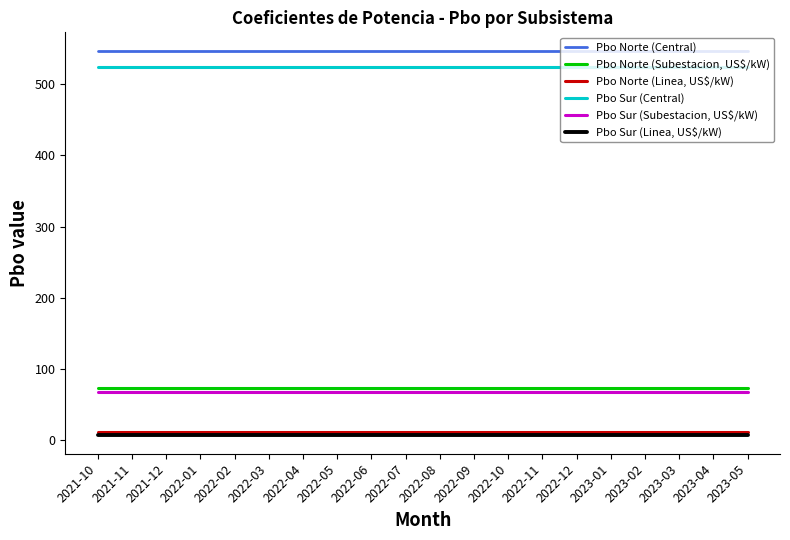

Is this an area chart (filled region under the line)?

No